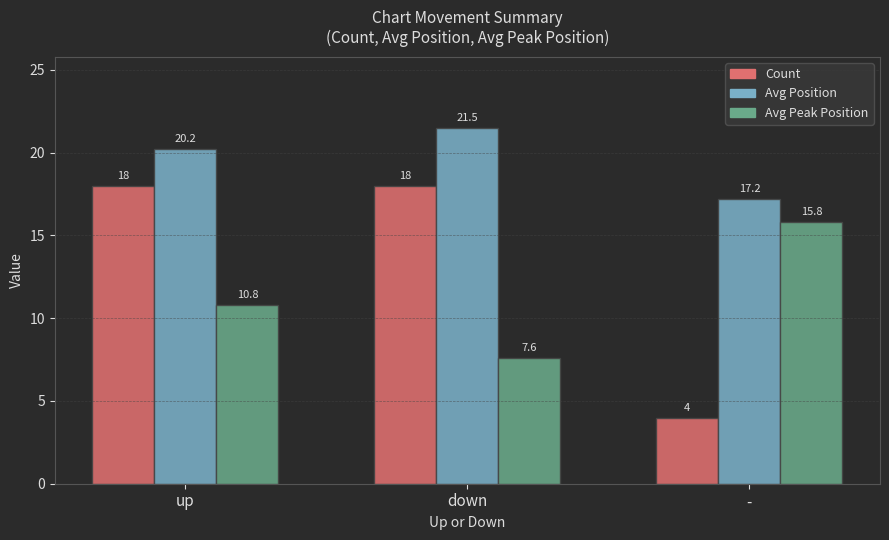

The Count series shows 4.0 at -. True or false?

True